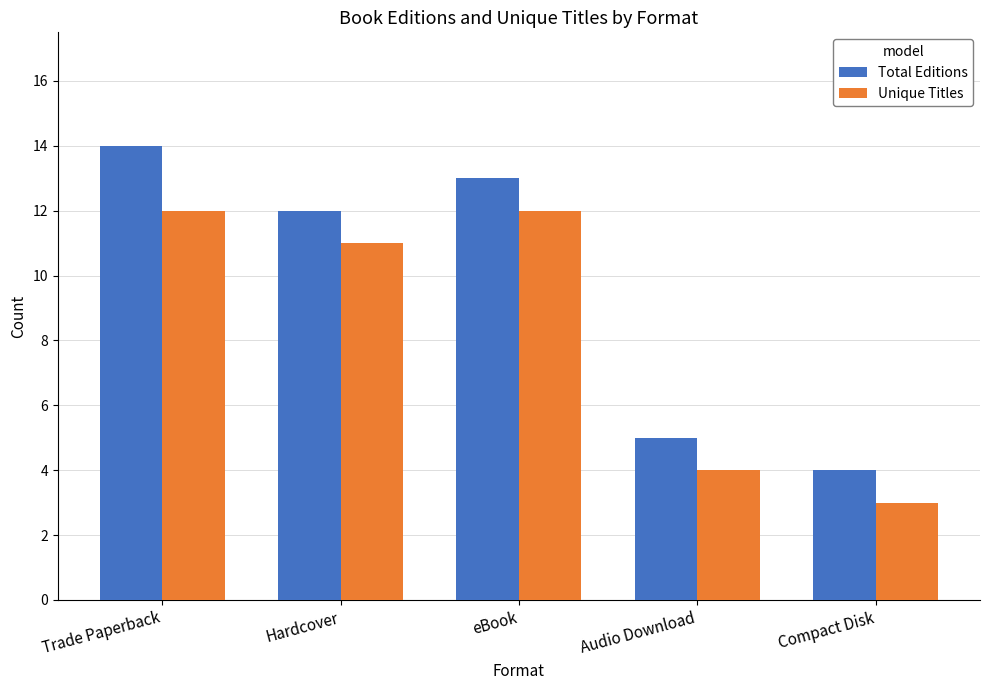

Is it true that Unique Titles equals 4 at Audio Download?

True